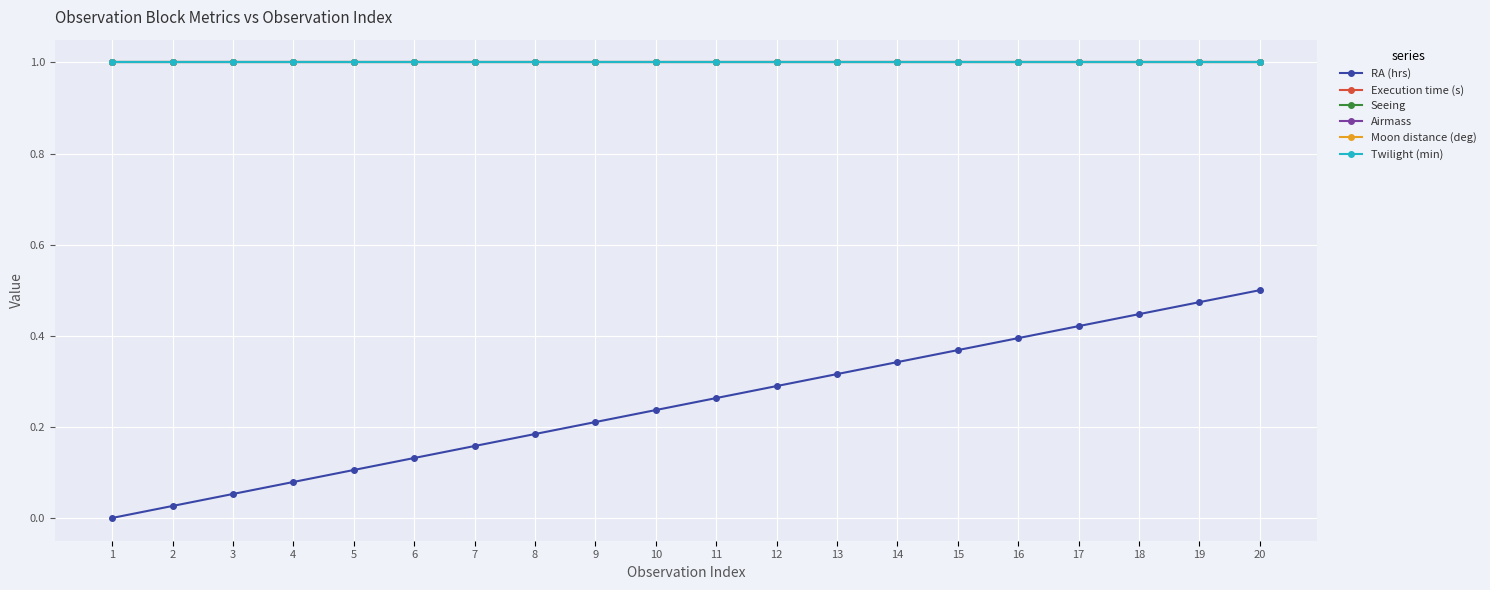

Is this an area chart (filled region under the line)?

No